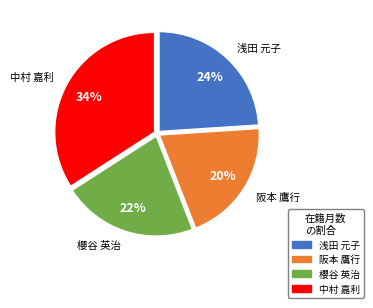

Combined, do 阪本 鷹行 and 浅田 元子 account for over 50%?

No